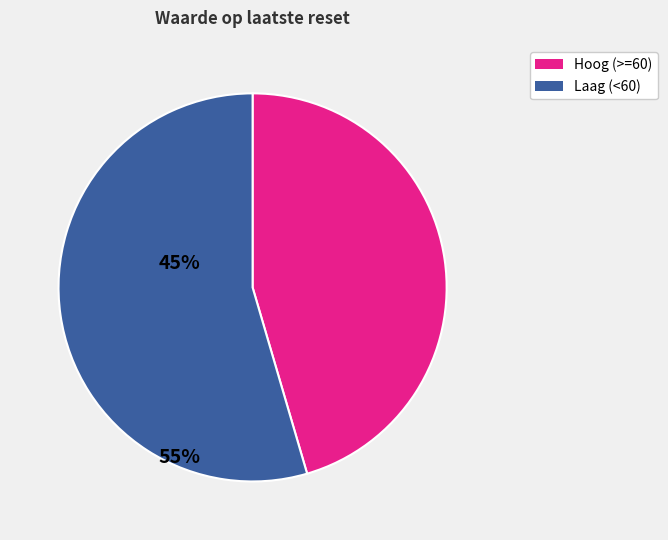

Is there a majority slice in this chart?

Yes